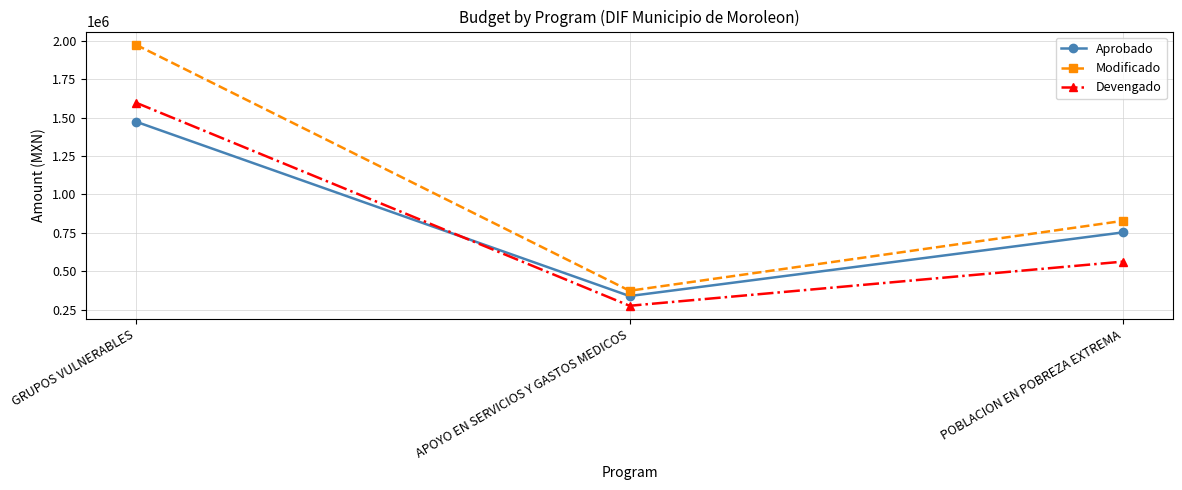

What are all the series names shown in the legend?

Aprobado, Modificado, Devengado